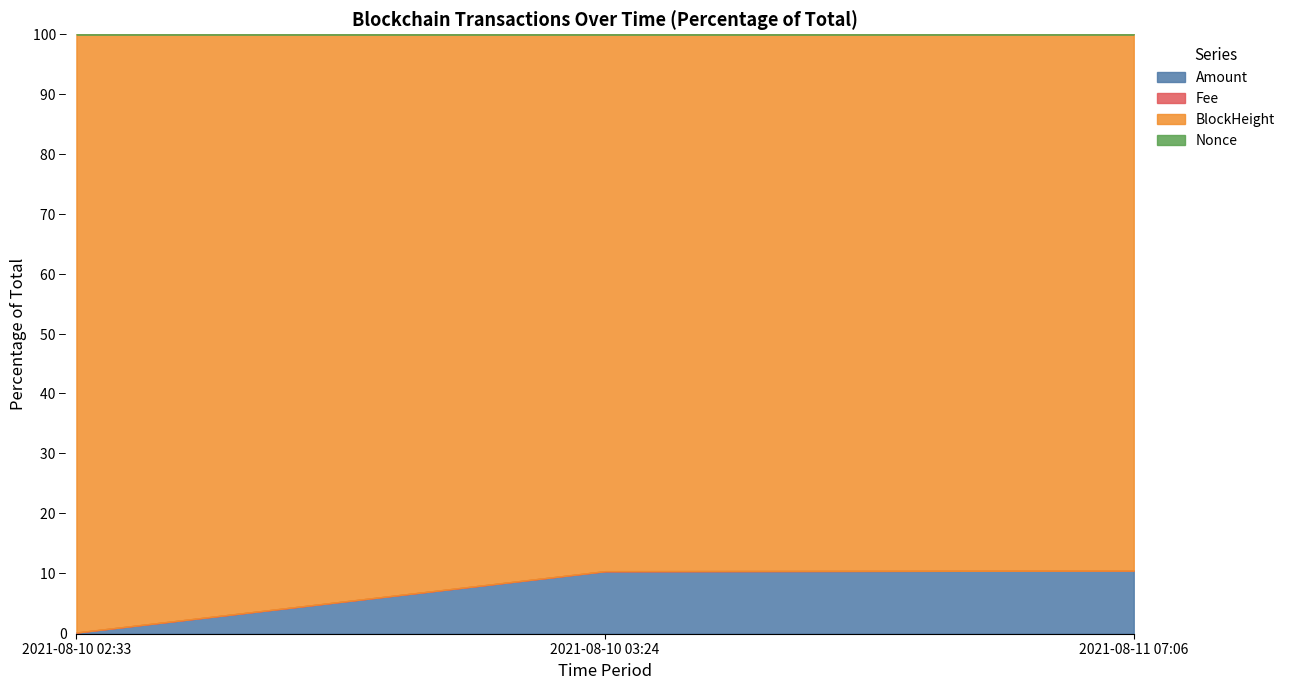

Reading left to right, list all the values displayed in this chart.

Amount: 2021-08-10 02:33=100.0	2021-08-10 03:24=5800.0	2021-08-11 07:06=5898.9
Fee: 2021-08-10 02:33=0.2	2021-08-10 03:24=0.2	2021-08-11 07:06=0.1
BlockHeight: 2021-08-10 02:33=49775.0	2021-08-10 03:24=49785.0	2021-08-11 07:06=50146.0
Nonce: 2021-08-10 02:33=1.0	2021-08-10 03:24=2.0	2021-08-11 07:06=0.0